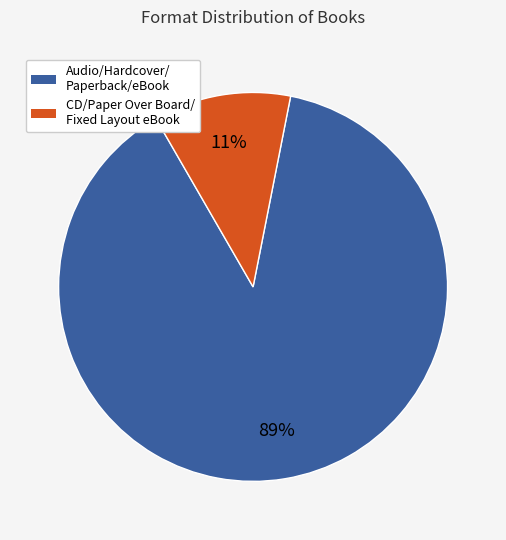

To the nearest percent, what is the average slice percentage?

50%